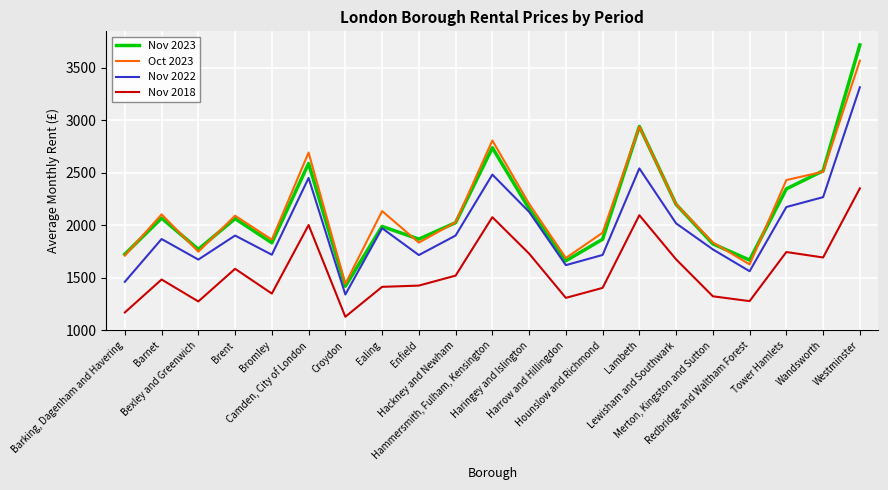

Rank the series by their maximum value, from lowest to highest.

Nov 2018, Nov 2022, Oct 2023, Nov 2023